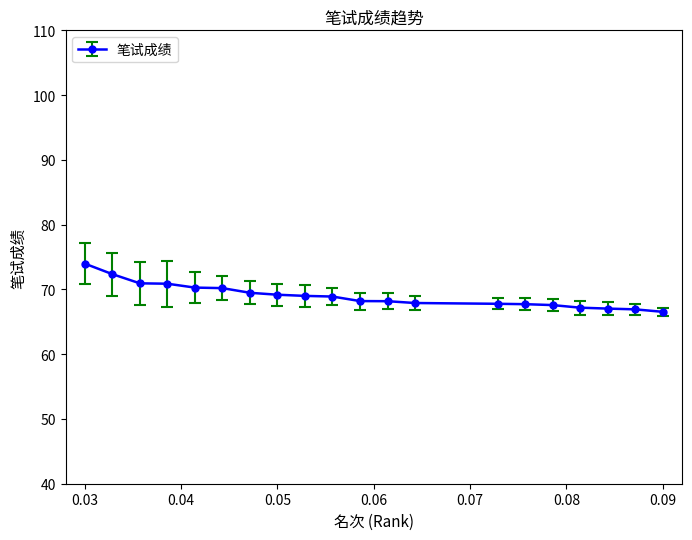

What is the sum of all values?

1380.2